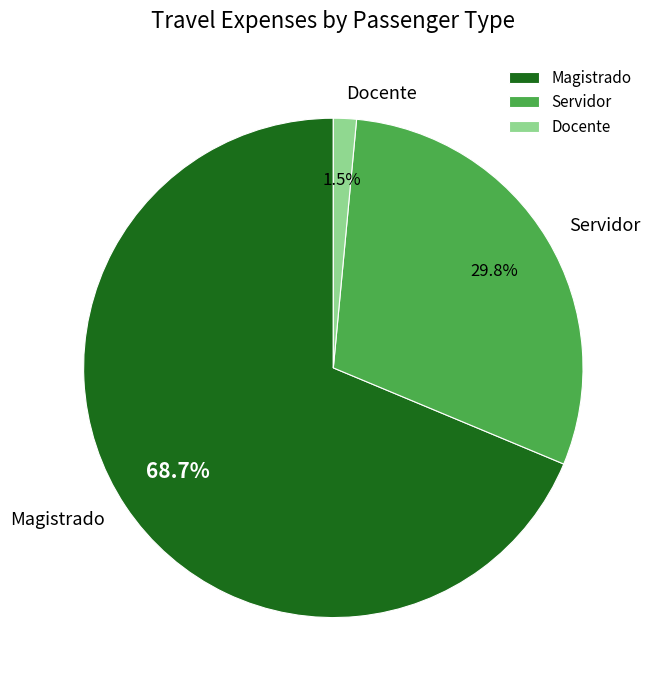

What is the smallest slice in the pie chart?

Docente